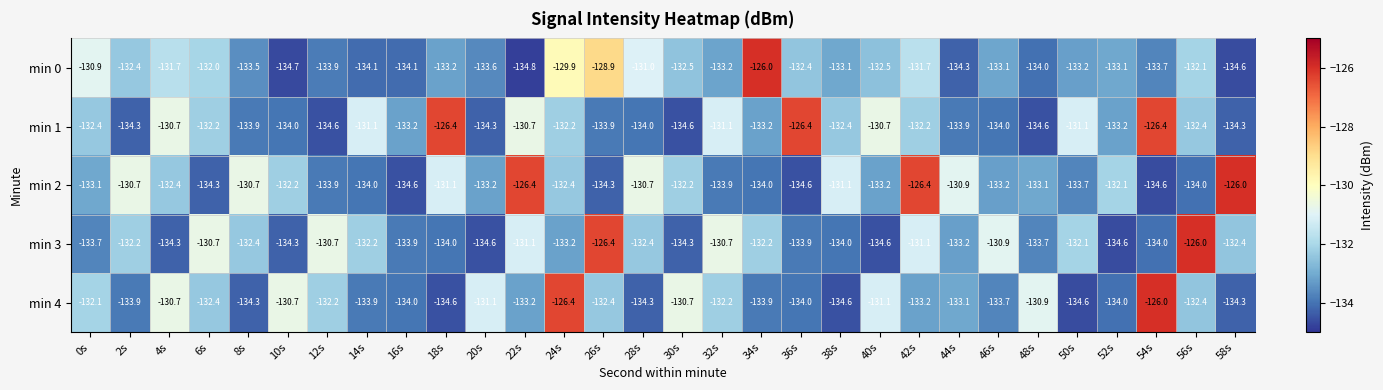

At which category is the sum across all series the highest?

24s